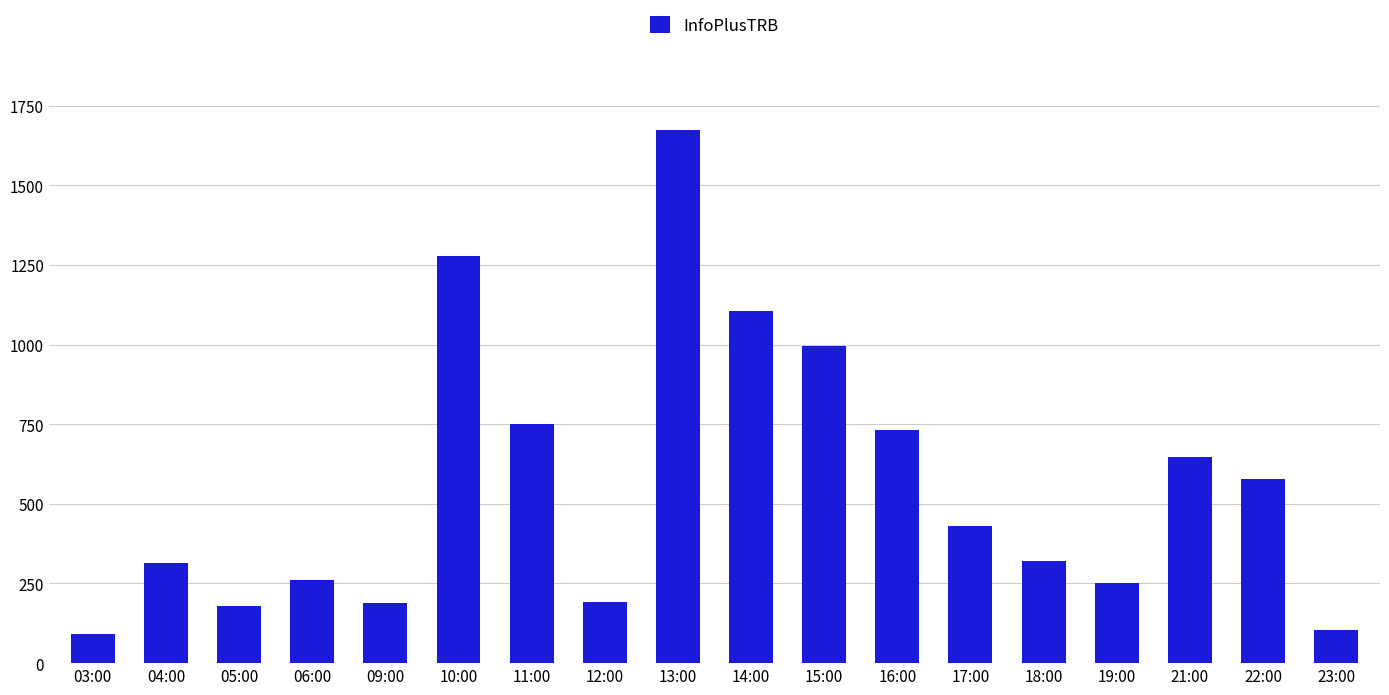

How many bars are there in total?

18